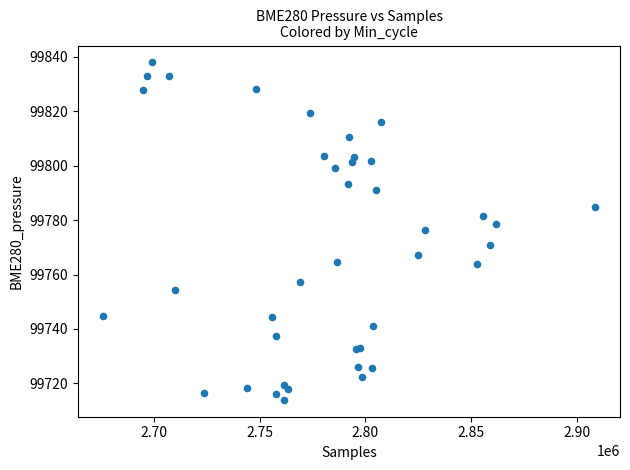

What Y value in the scatter plot is closest to 99775?

99776.5